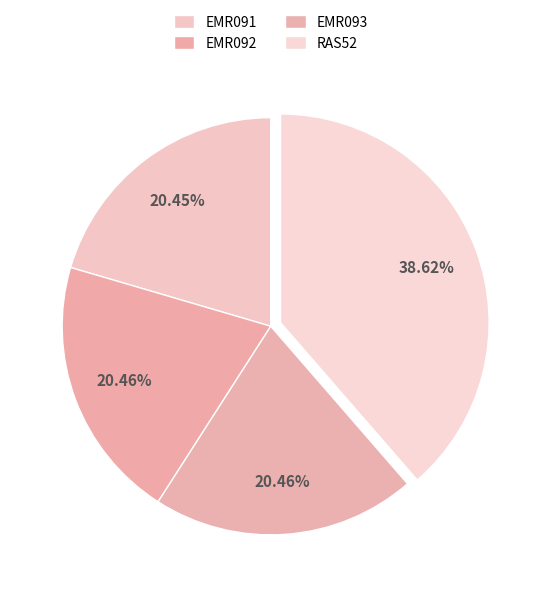

What is the smallest slice in the pie chart?

EMR091